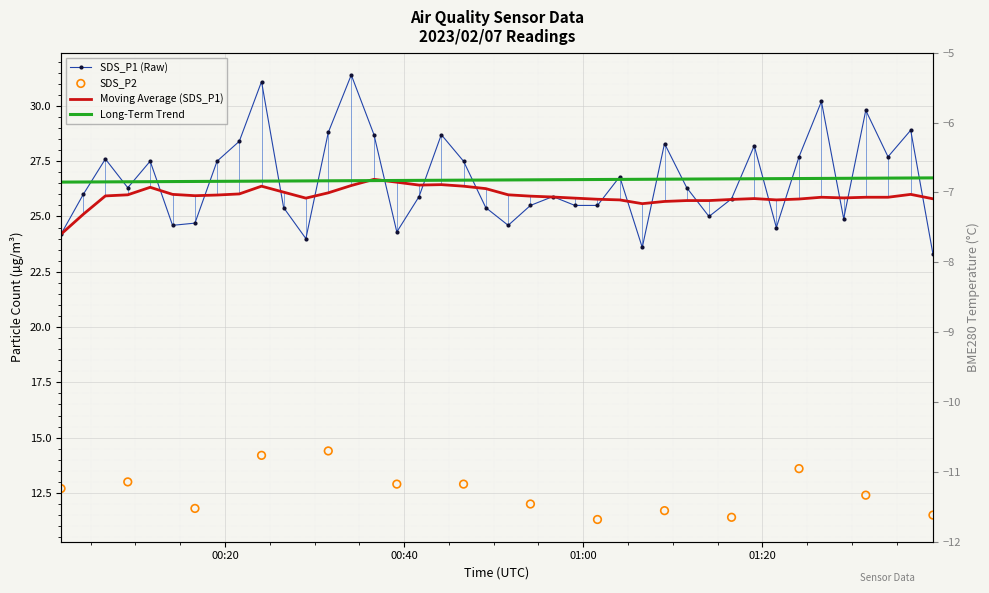

Which series has the largest total across all categories?

SDS_P1